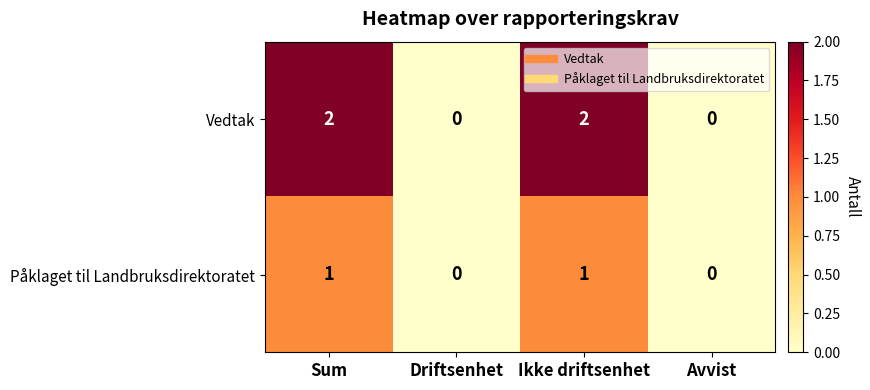

Reading left to right, extract all data points from this chart.

Vedtak: 2	0	2	0
Påklaget til Landbruksdirektoratet: 1	0	1	0